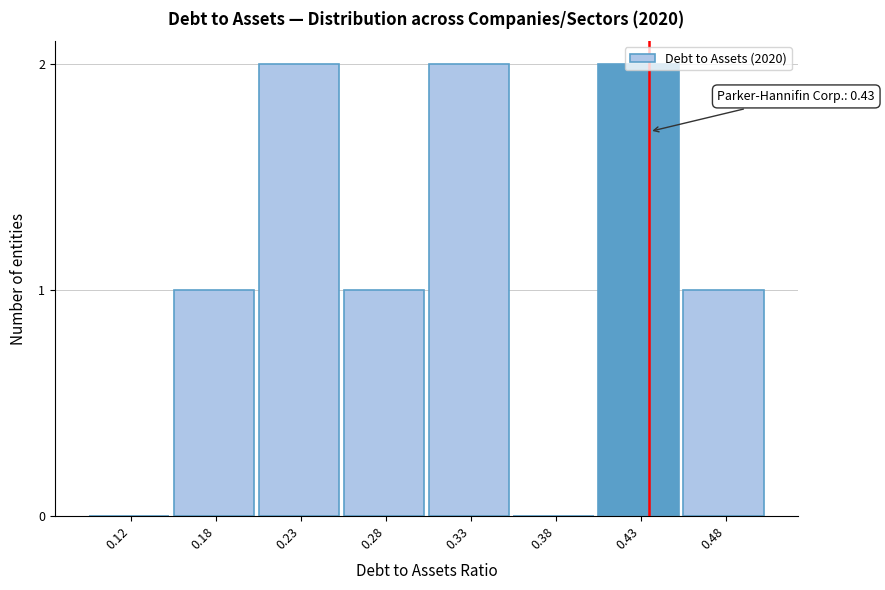

Which has a higher value, 0.12 or 0.18?

0.18